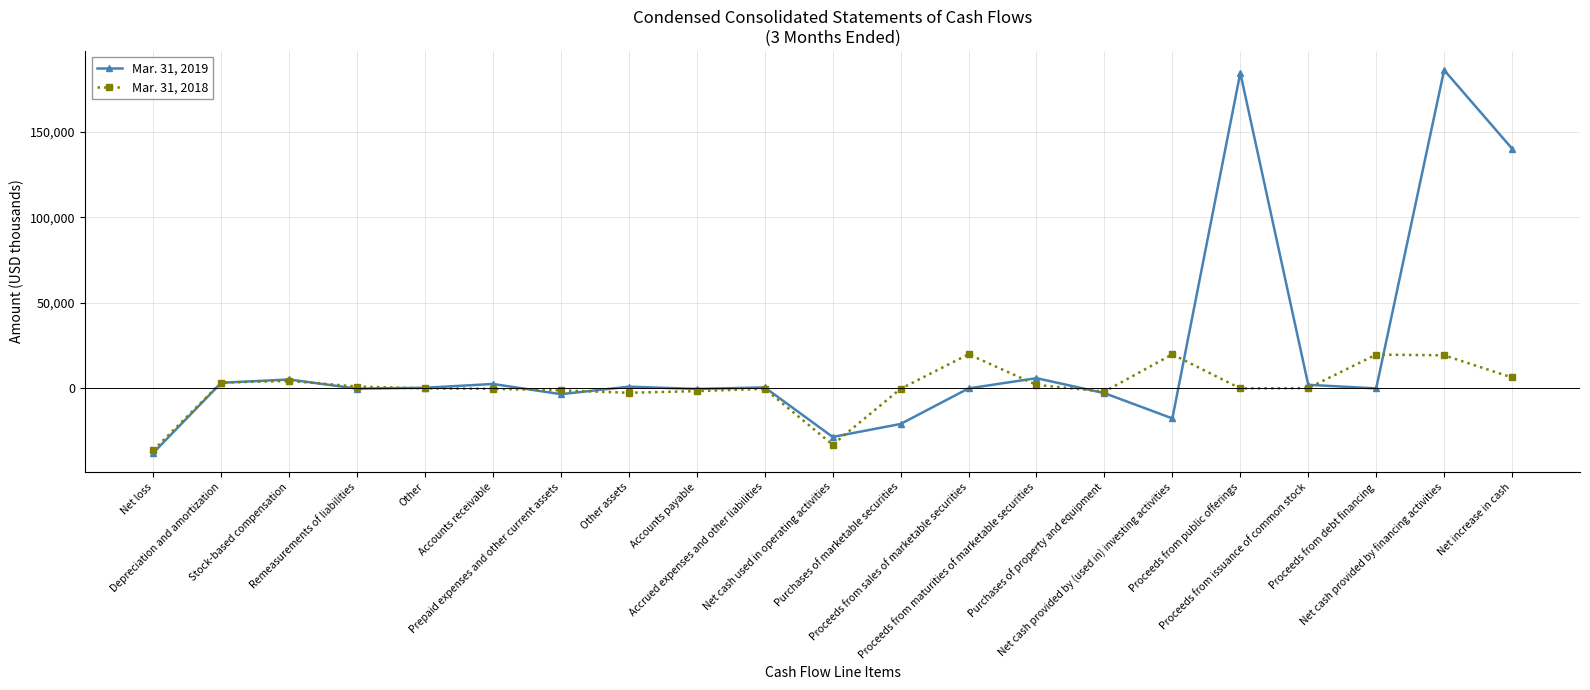

Rank the series at Other from highest to lowest value.

Mar. 31, 2019, Mar. 31, 2018